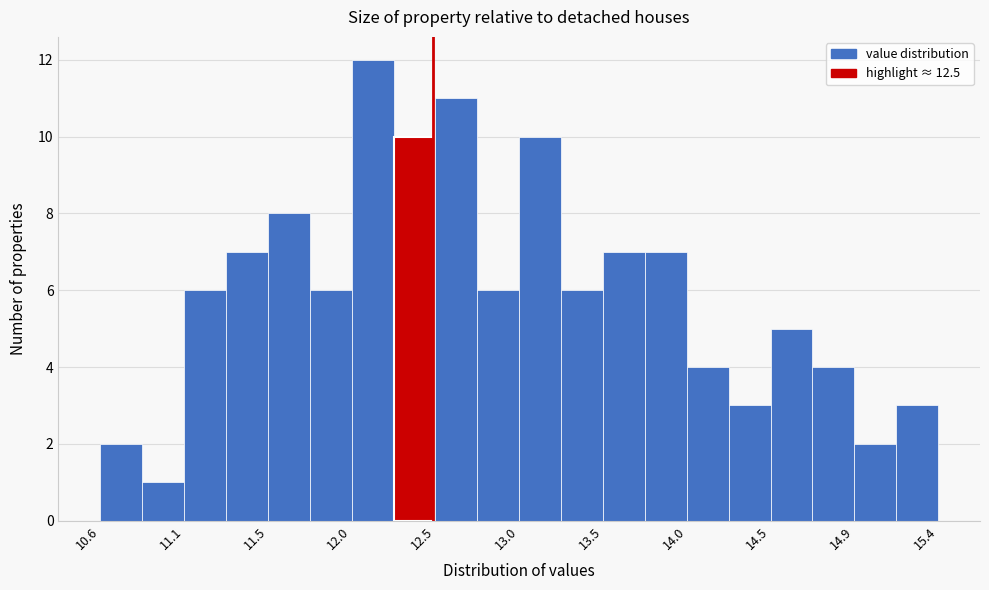

What is the height of the bar covering 13.25 to 13.50 on the x-axis? Neither the bar edges nor the heights are printed on the chart, so give them approximately, as read against the axes.

6